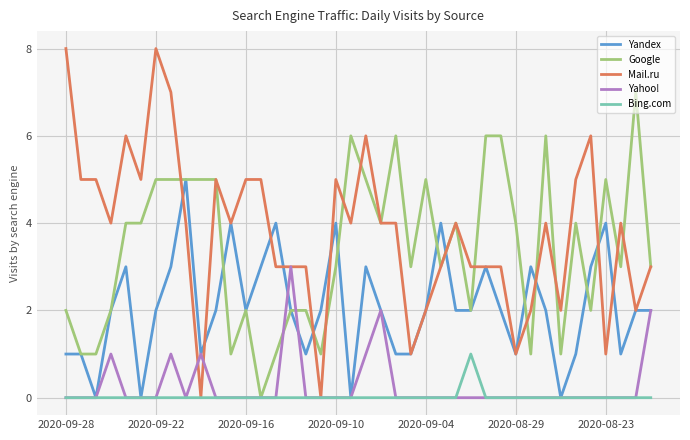

Which series has the largest total across all categories?

Mail.ru